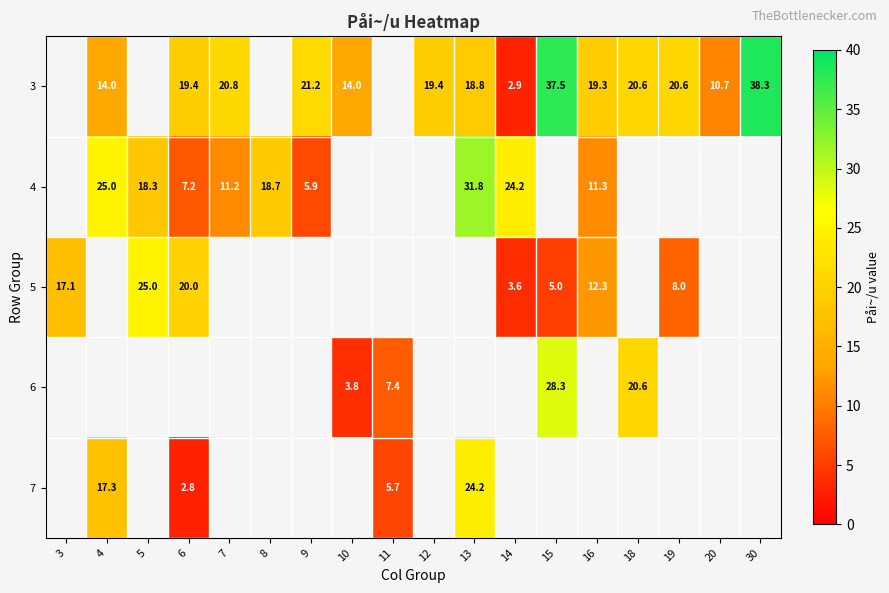

True or false: 3 has a value of 18.3 at 10.

False